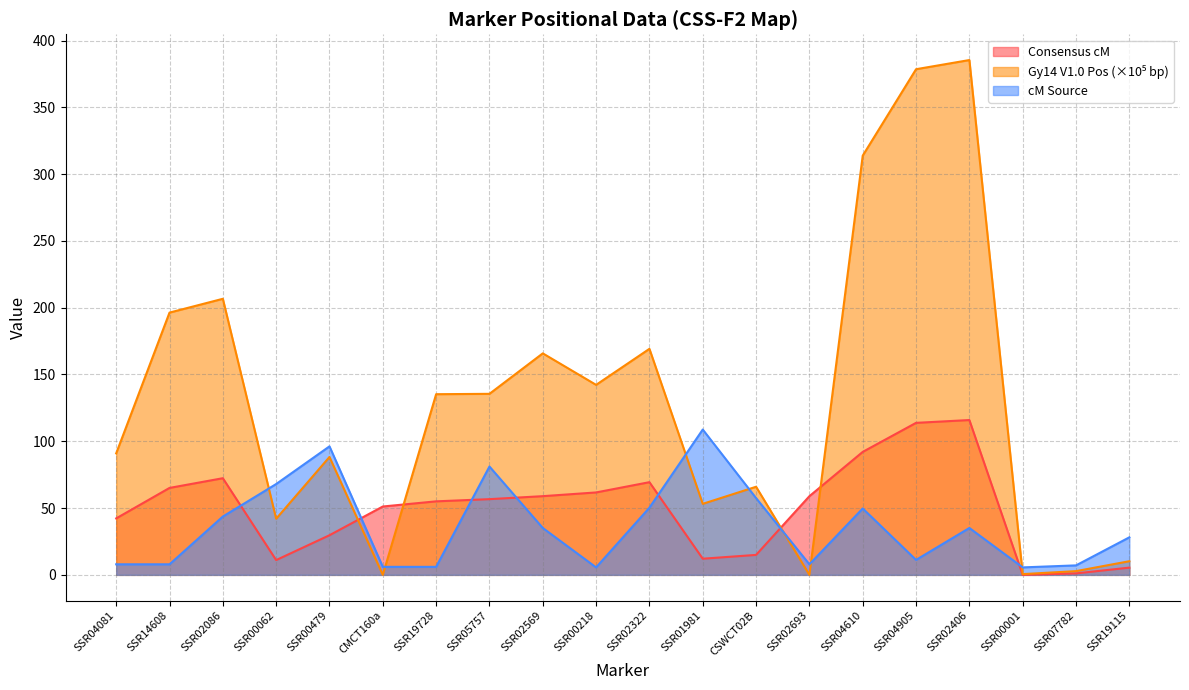

How many categories are shown in the chart?

20